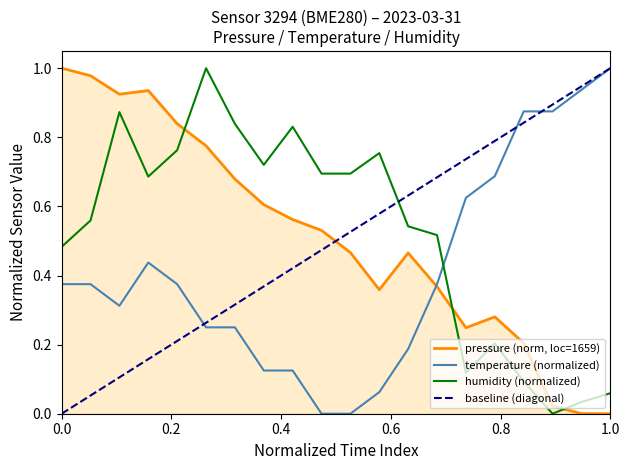

In pressure, how many points are lower than both neighbors (excluding endpoints)?

3